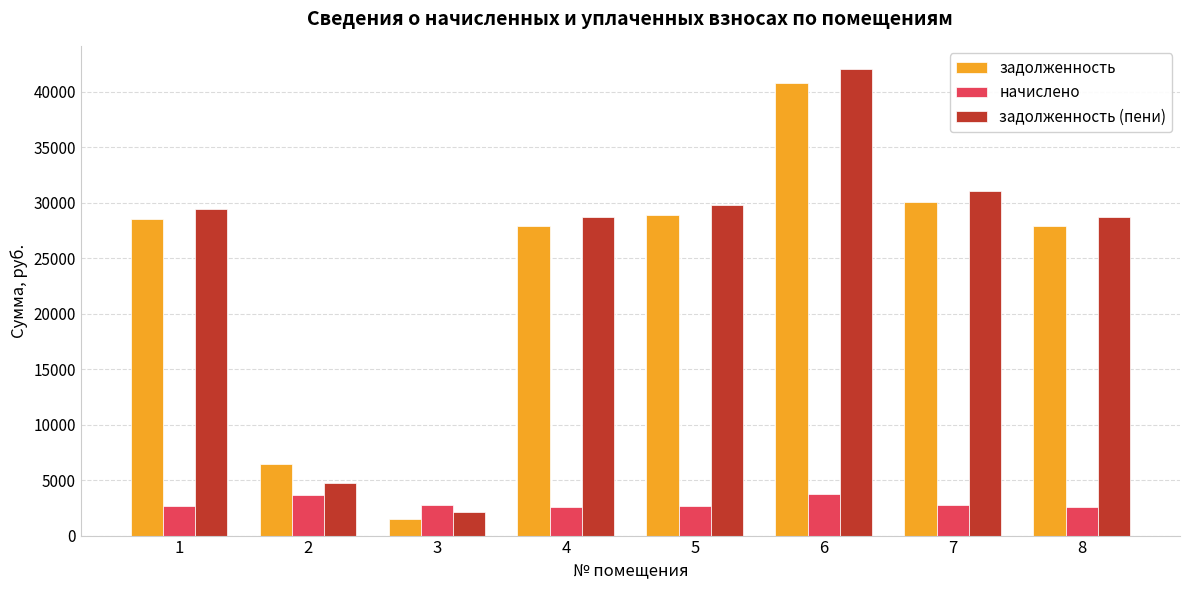

What is the value of the начислено bar at the 2nd from the left?

3671.6